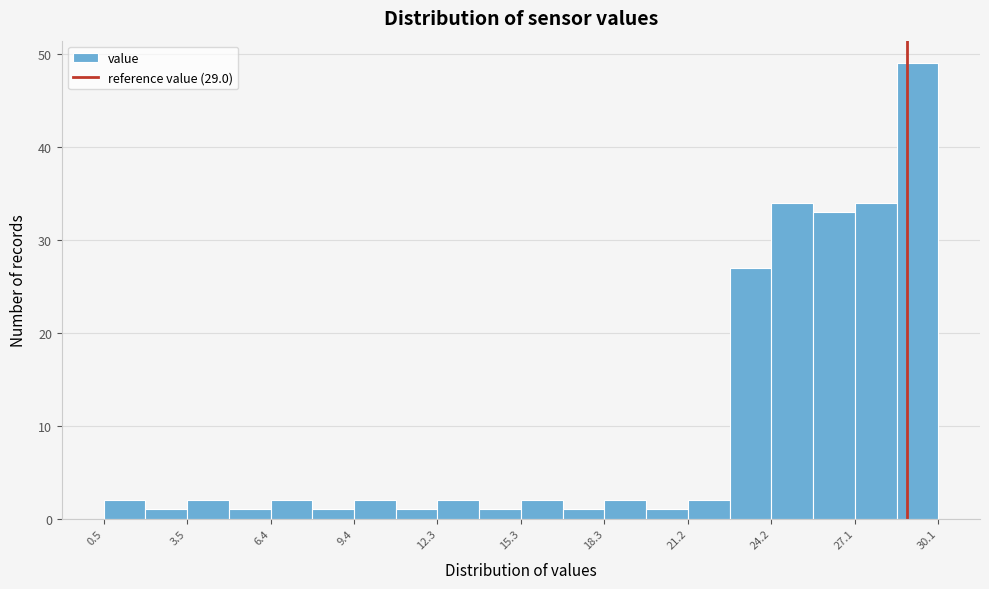

Read against the x-axis, roughly where is the centre of the tallest bar?

29.5